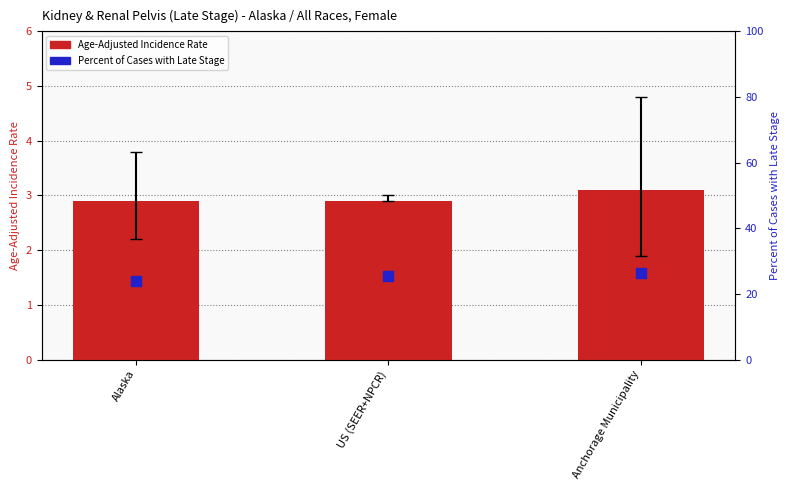

What are all the series names shown in the legend?

Age-Adjusted Incidence Rate, Percent of Cases with Late Stage